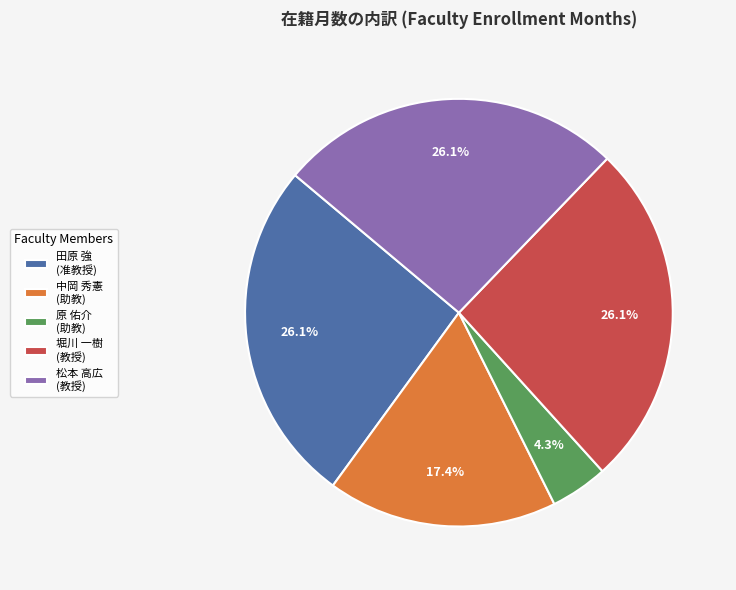

What is the smallest slice in the pie chart?

原 佑介 (助教)